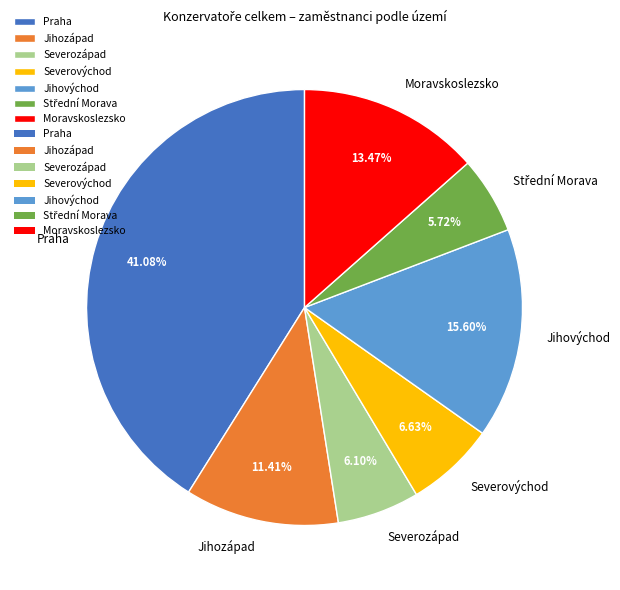

Which slice is the largest?

Praha